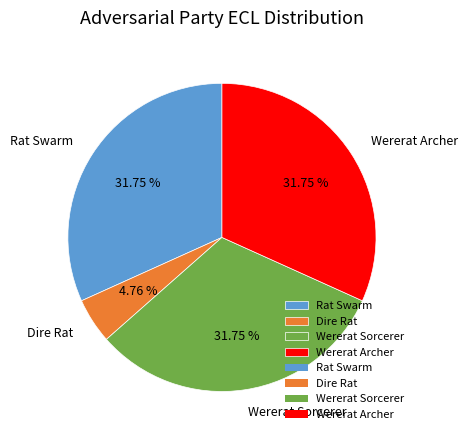

Is there any slice that represents more than half of the pie?

No